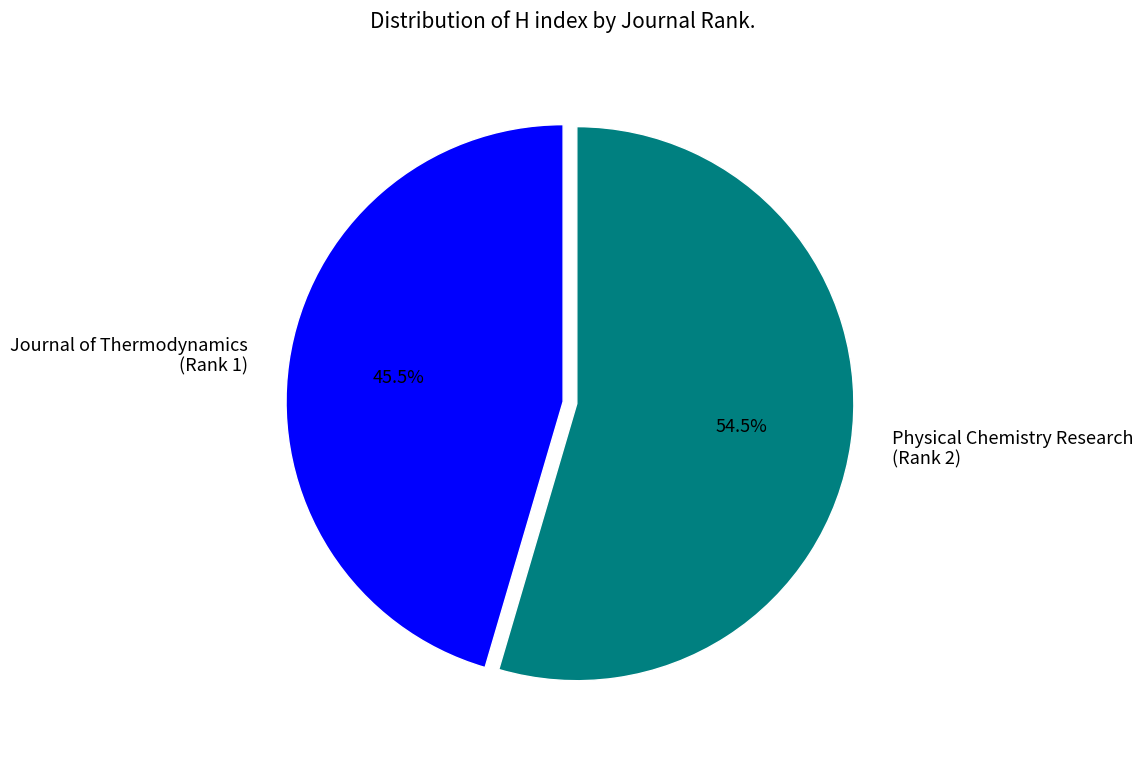

Combined, what portion of the pie is Physical Chemistry Research (Rank 2) and Journal of Thermodynamics (Rank 1)?

100.0%